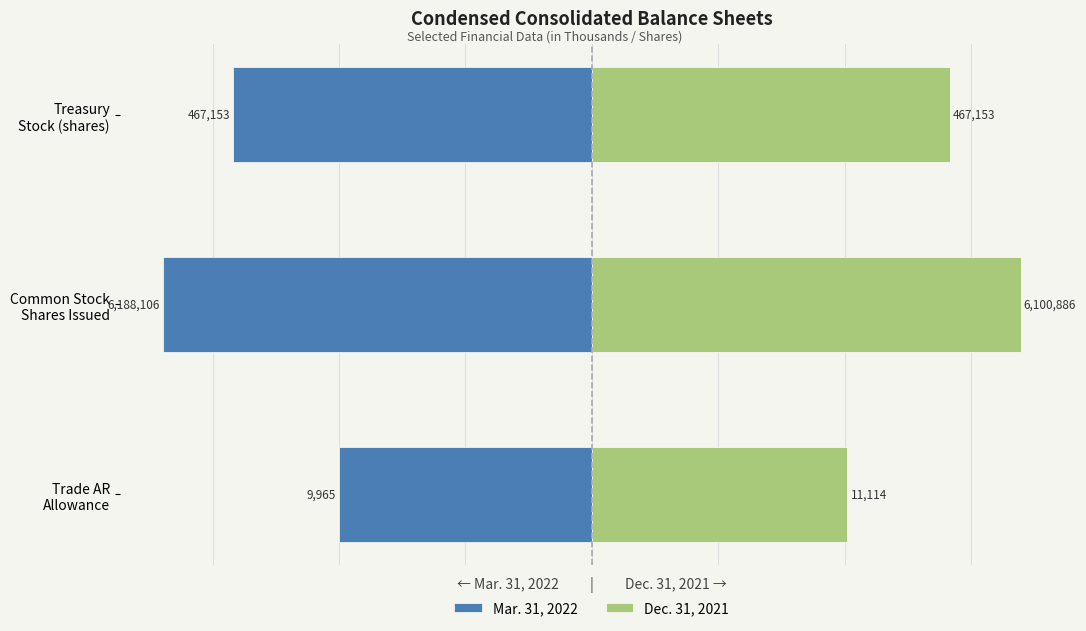

Count the Mar. 31, 2022 values in the range -6 to -3.

2